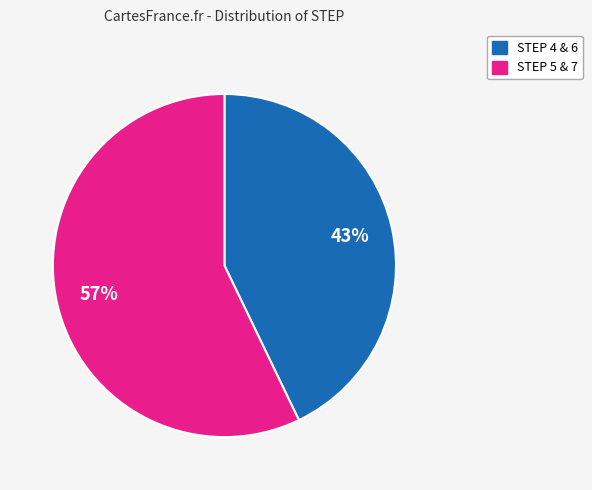

To the nearest percent, what is the average slice percentage?

50%